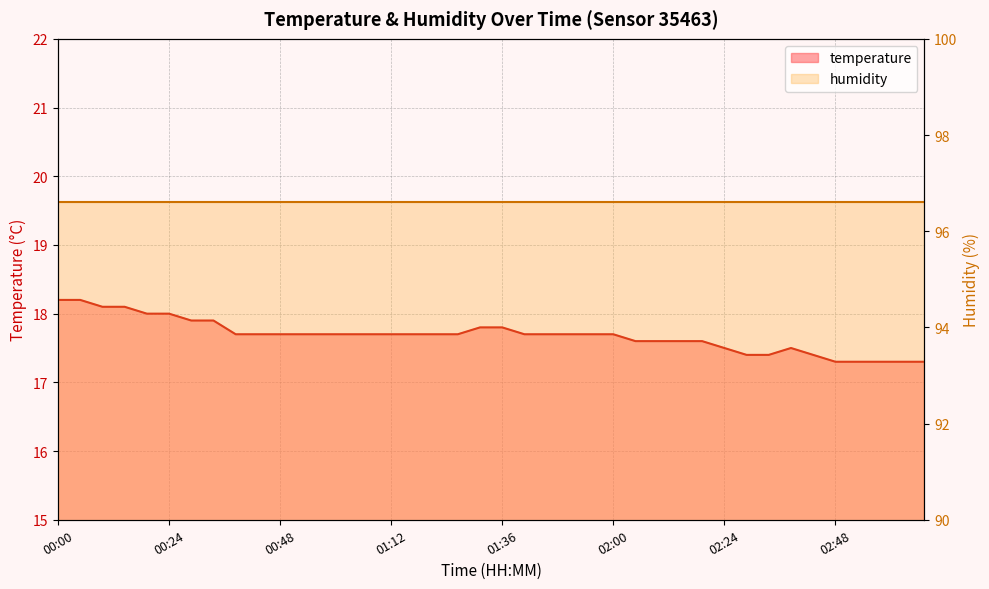

What is the sum of all values?

707.3